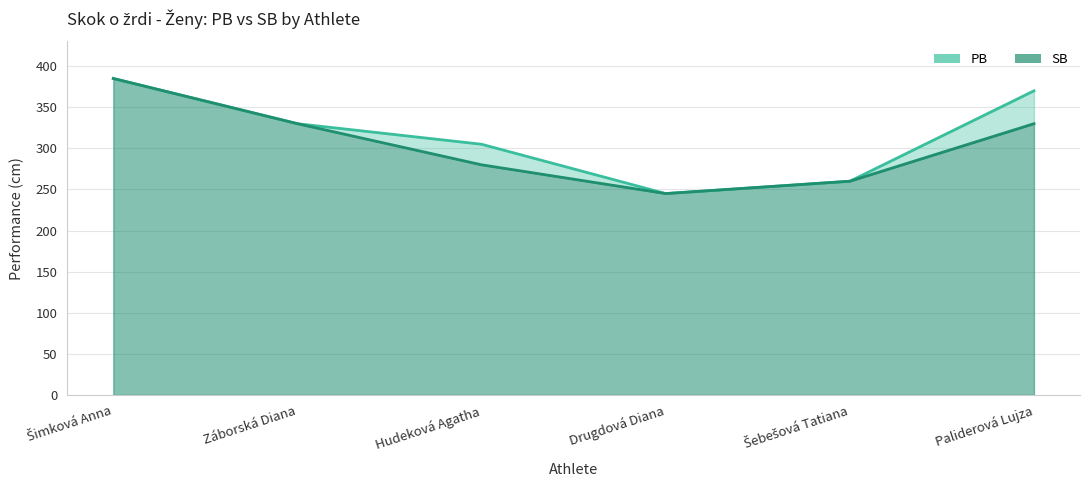

Reading left to right, transcribe all the data shown in this chart.

PB: Šimková Anna=385	Záborská Diana=330	Hudeková Agatha=305	Drugdová Diana=245	Šebešová Tatiana=260	Paliderová Lujza=370
SB: Šimková Anna=385	Záborská Diana=330	Hudeková Agatha=280	Drugdová Diana=245	Šebešová Tatiana=260	Paliderová Lujza=330